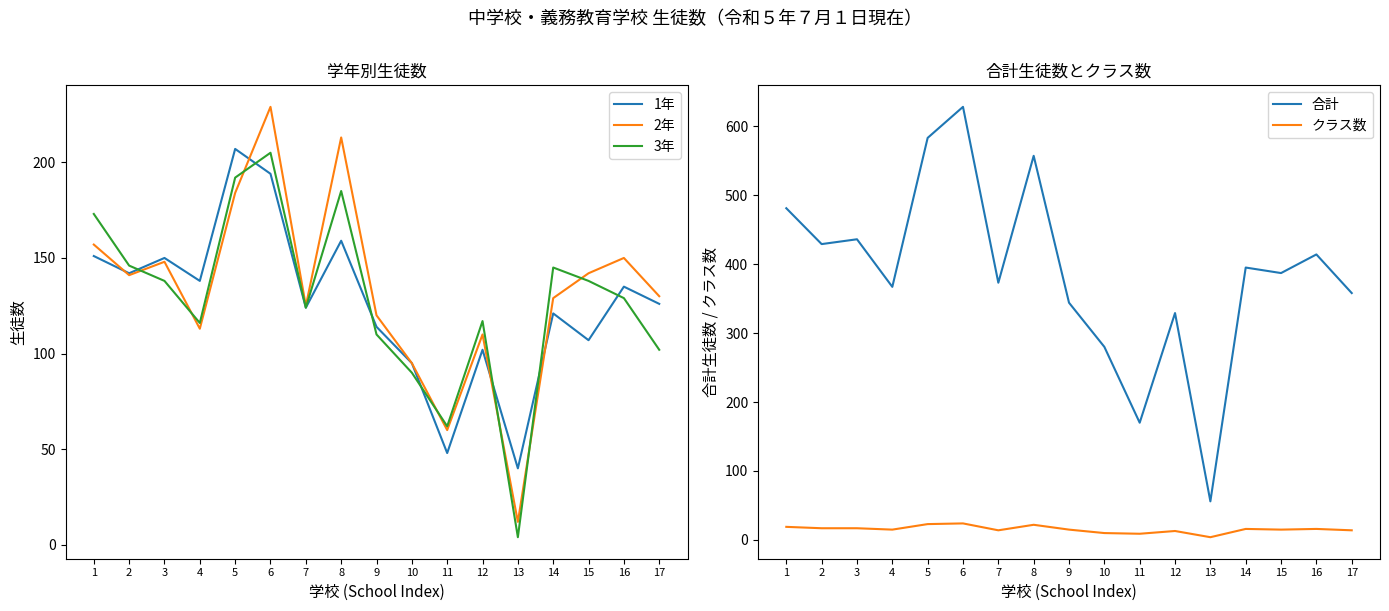

The クラス数 series shows 13 at 12. True or false?

True